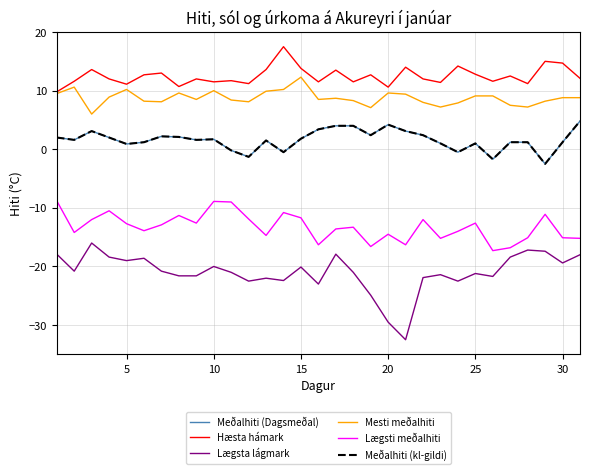

What is the value of the Meðalhiti (Dagsmeðal) point at the 17th from the left?

4.0